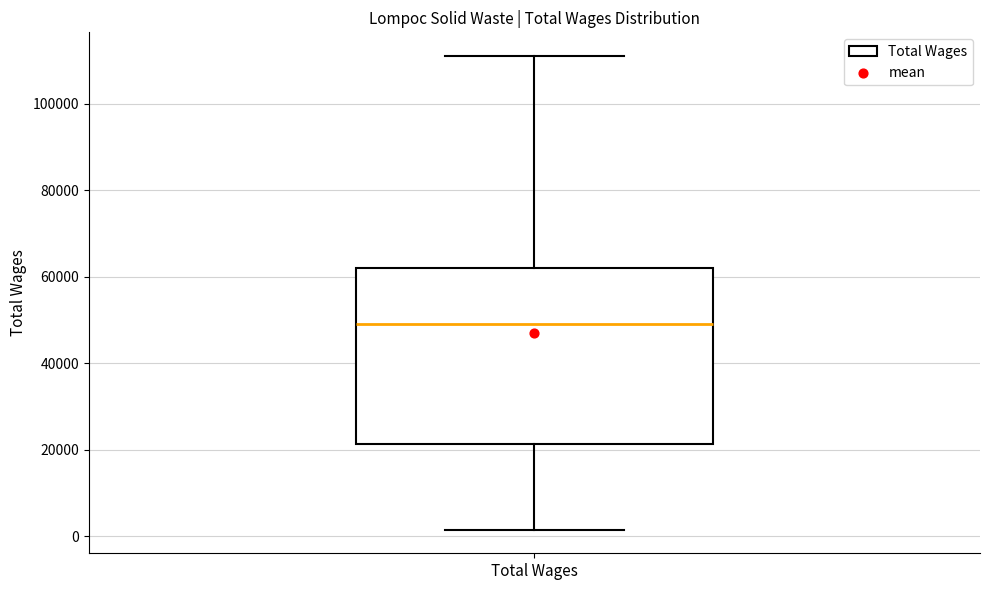

Transcribe this box plot: give where the median line is, the range the box spans, and where the two whiskers end, as read against the y-axis. The values are not printed on the chart, so give them approximately, as read against the axis.

median 50000, box 22000 to 62000, whiskers 2000 to 112000